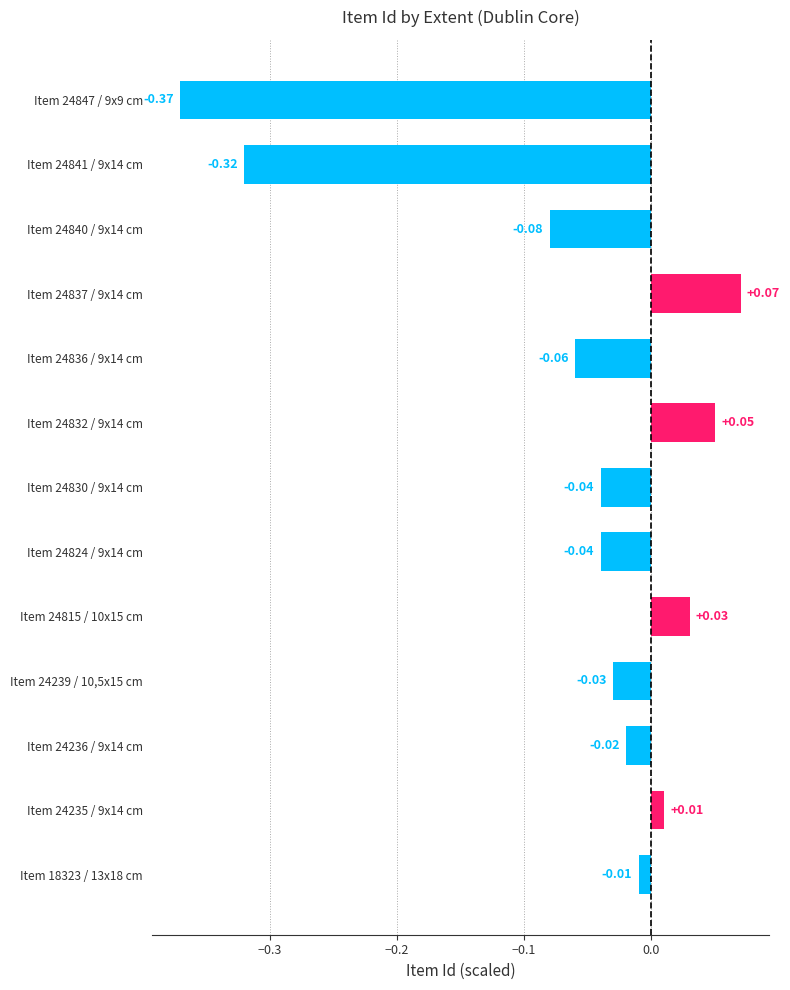

What is the change in value from Item 24235 / 9x14 cm to Item 24837 / 9x14 cm?

+0.1